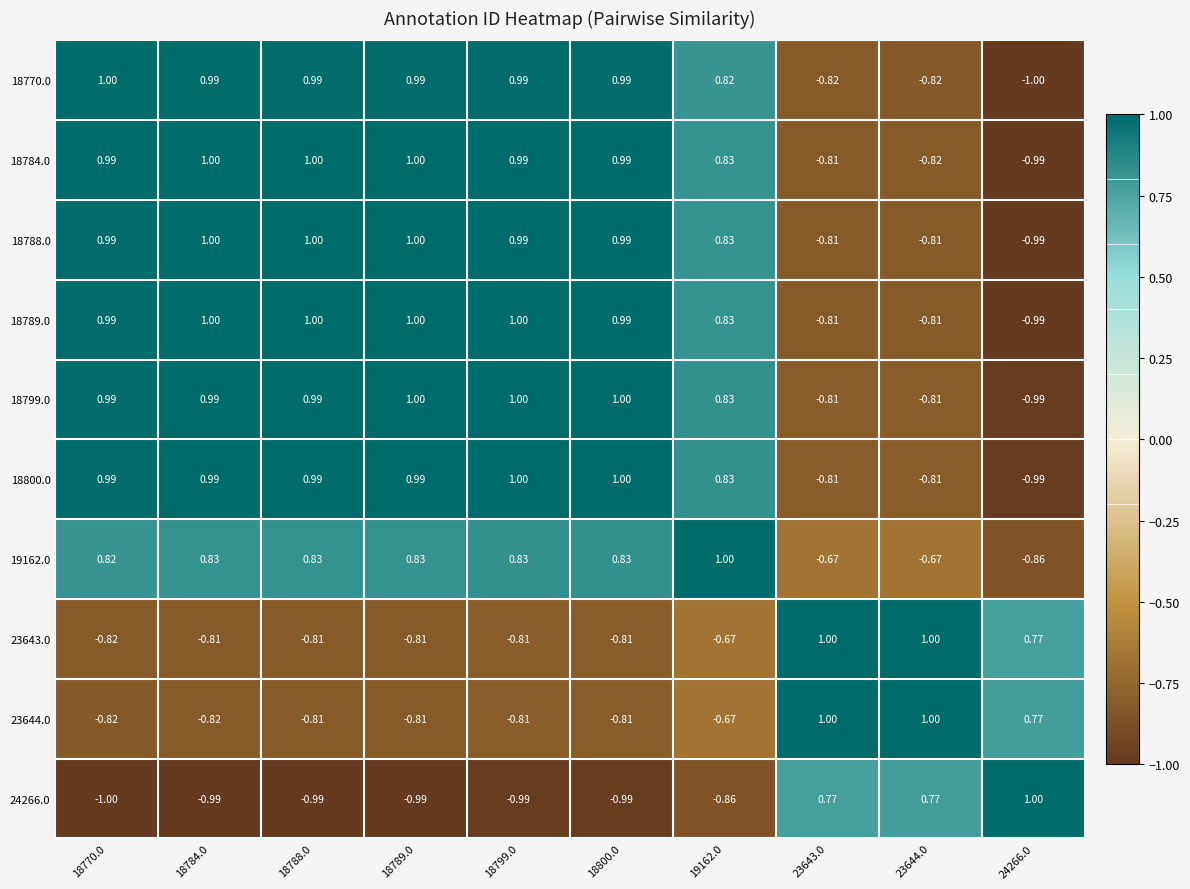

At how many categories does at least one series exceed 0?

10